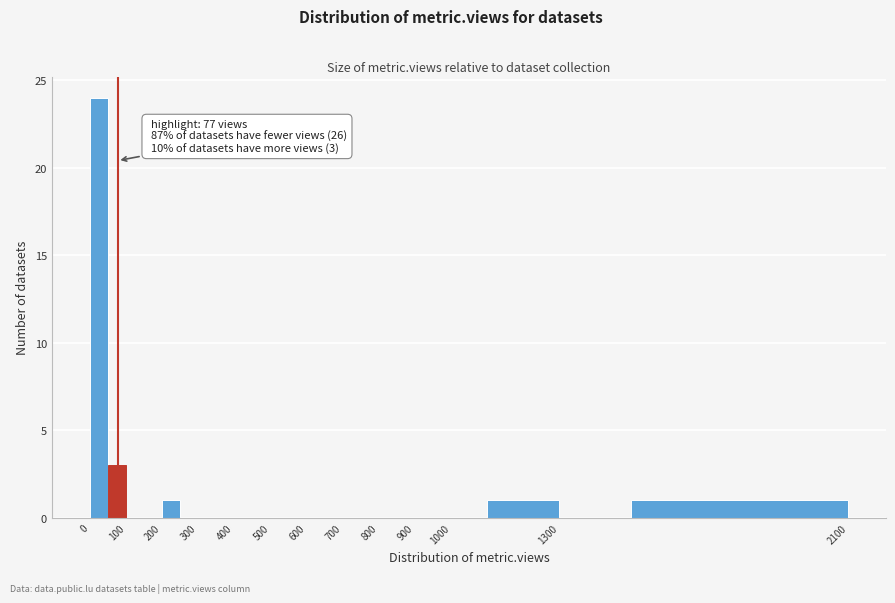

Over which range of the x-axis is the bar tallest?

0 to 50